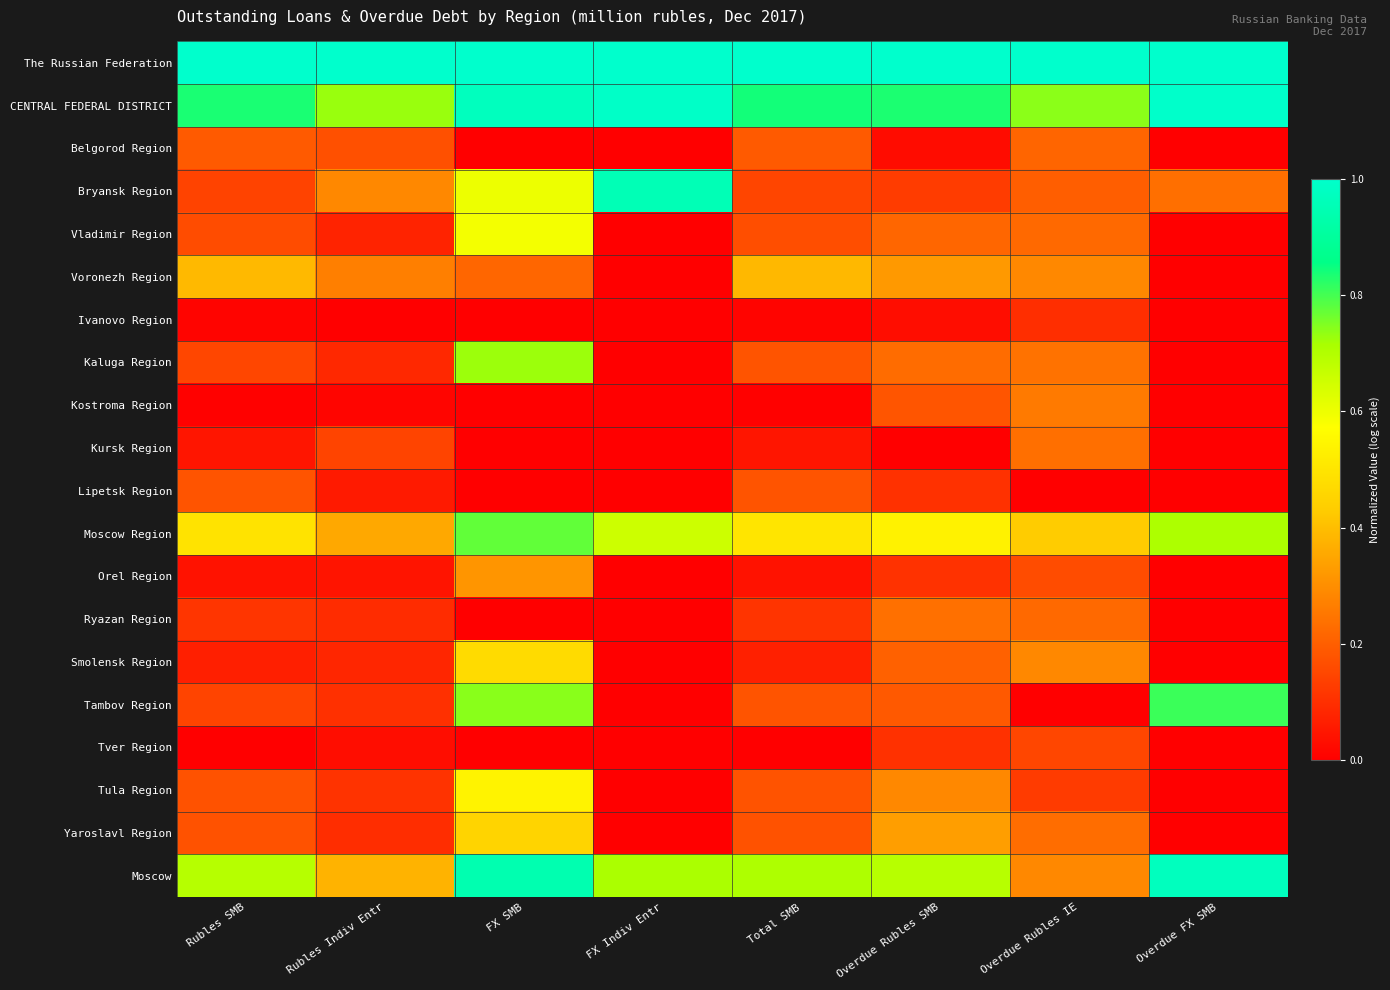

At which category is the sum across all series the highest?

FX SMB